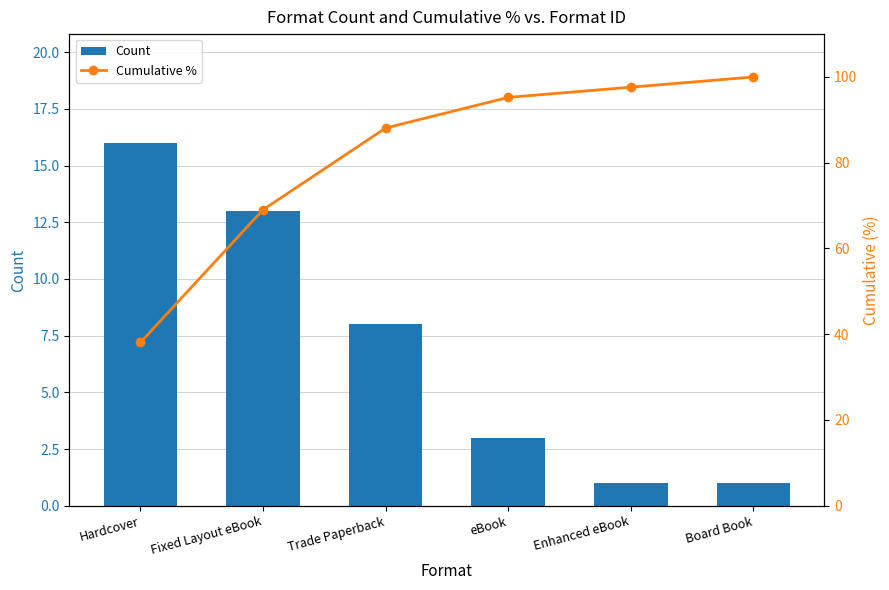

What is the label of the 6th bar from the left?

Board Book